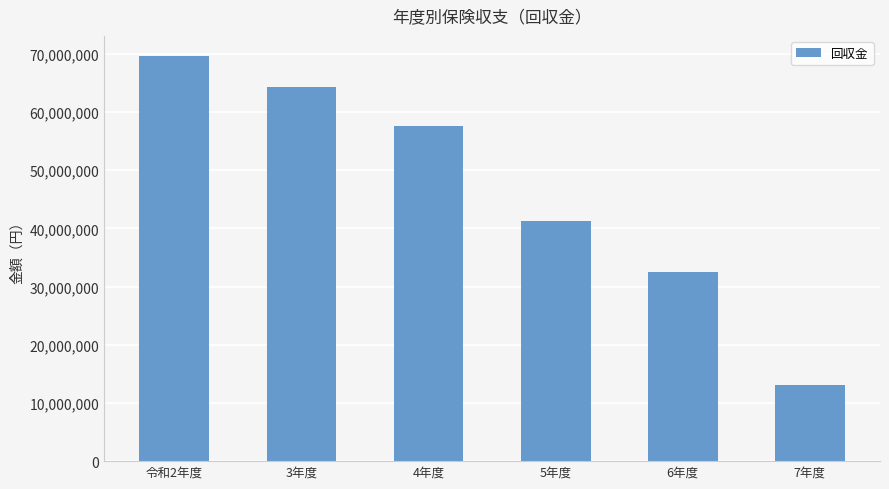

How many series are shown in this chart?

1